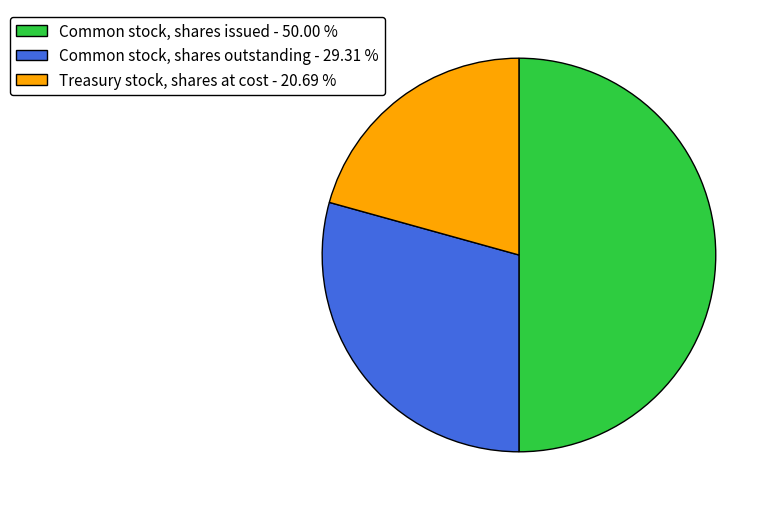

Approximately how many times larger is the value at Common stock, shares outstanding - 29.31 % compared to Treasury stock, shares at cost - 20.69 %?

1.4